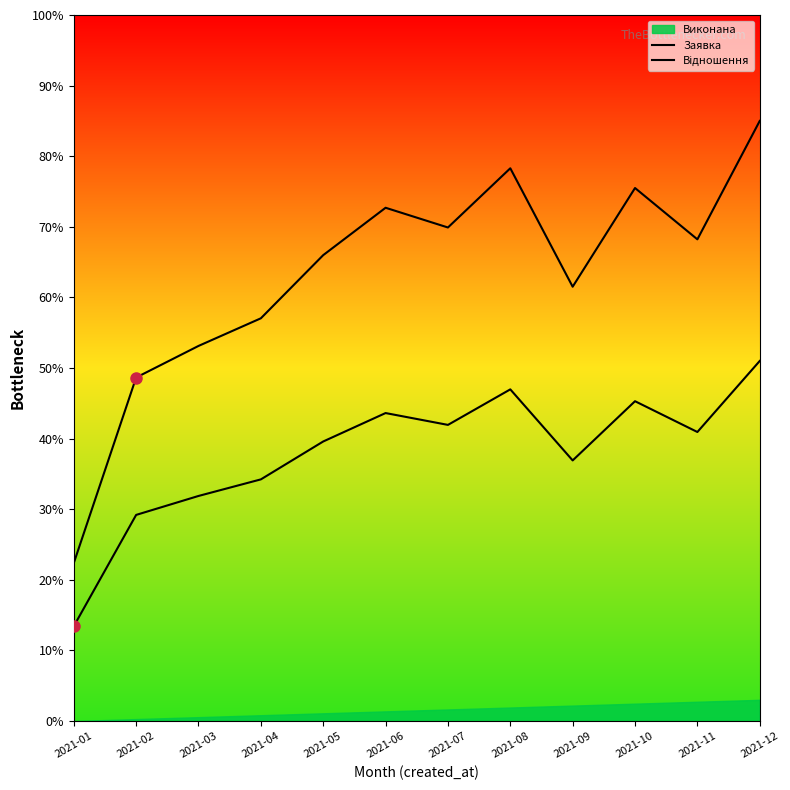

Which category has the highest value across all series?

2021-12